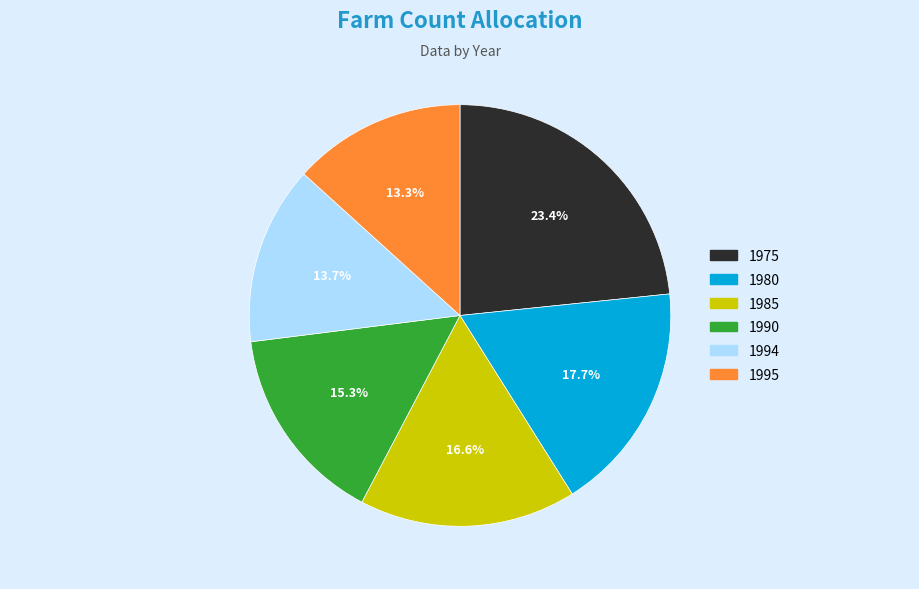

Between 1980 and 1985, which is larger?

1980